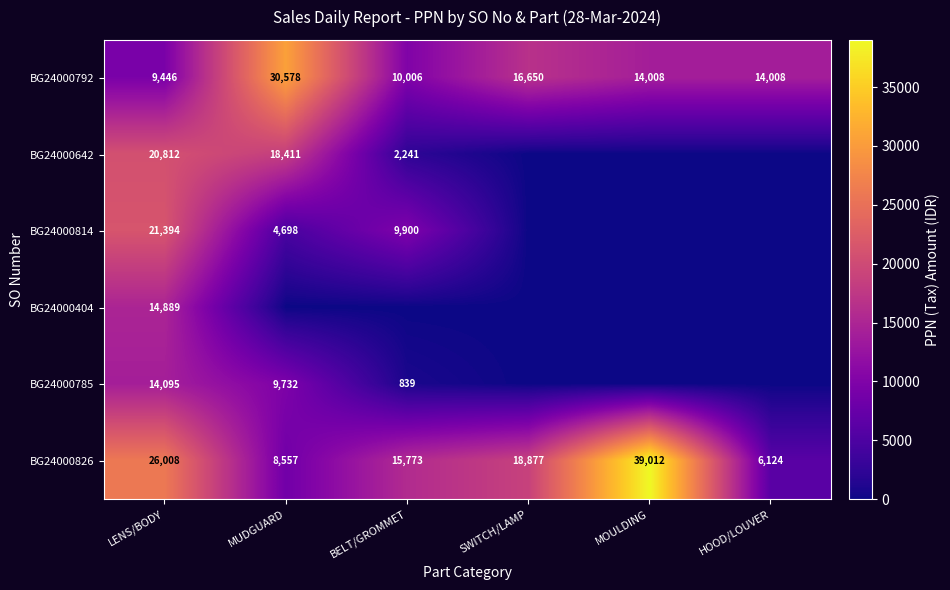

What is the difference between the BG24000826 values at MUDGUARD and HOOD/LOUVER?

2433